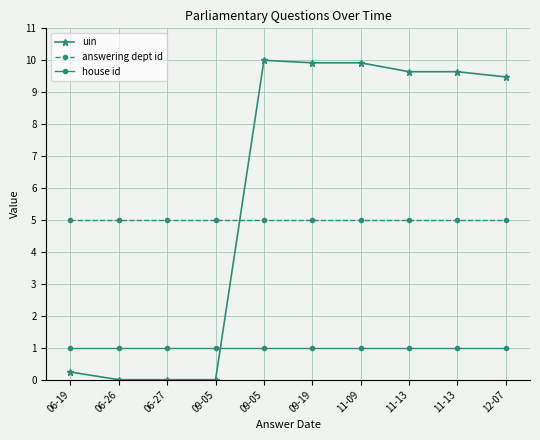

List the labels in order of answering dept id value, largest first.

06-19, 06-26, 06-27, 09-05, 09-05, 09-19, 11-09, 11-13, 11-13, 12-07